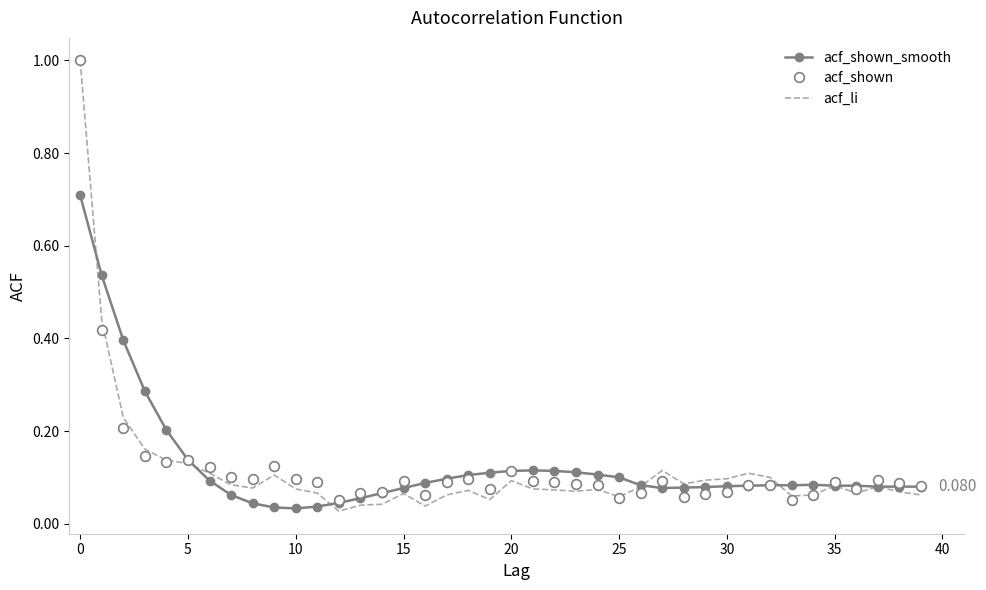

How many interior local valleys does the acf_shown_smooth series have?

2